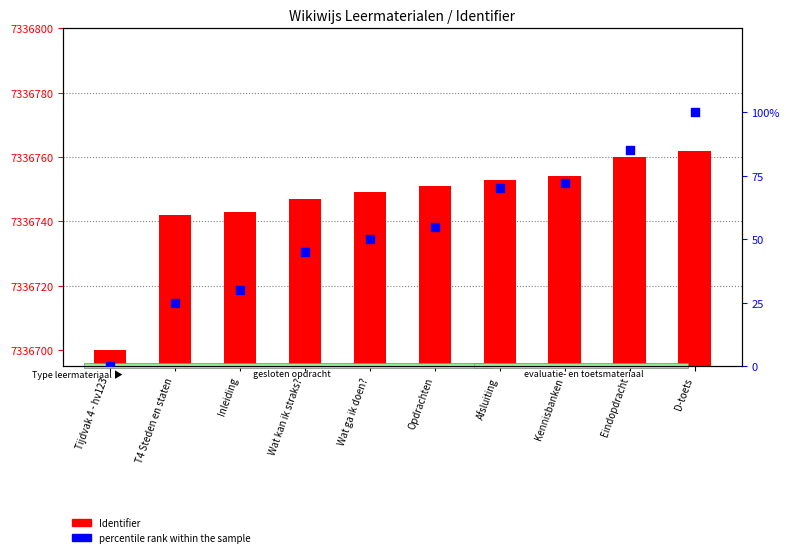

Which series has the largest total across all categories?

Identifier